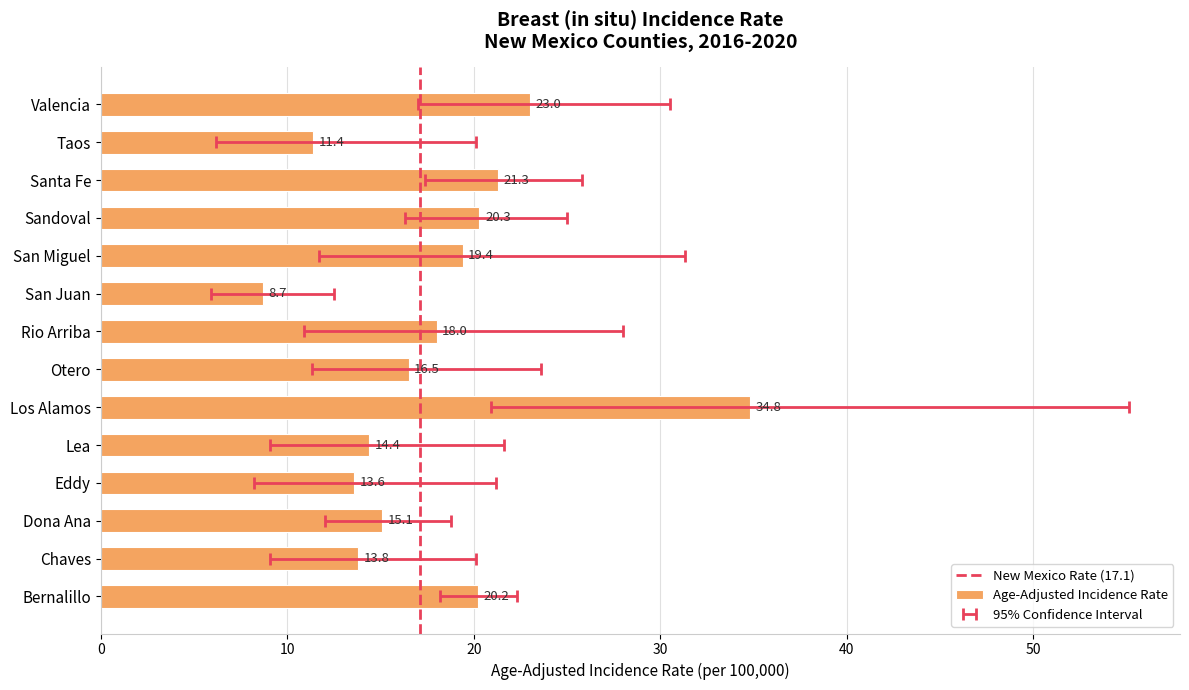

Rank the categories by value from lowest to highest.

San Juan, Taos, Eddy, Chaves, Lea, Dona Ana, Otero, Rio Arriba, San Miguel, Bernalillo, Sandoval, Santa Fe, Valencia, Los Alamos